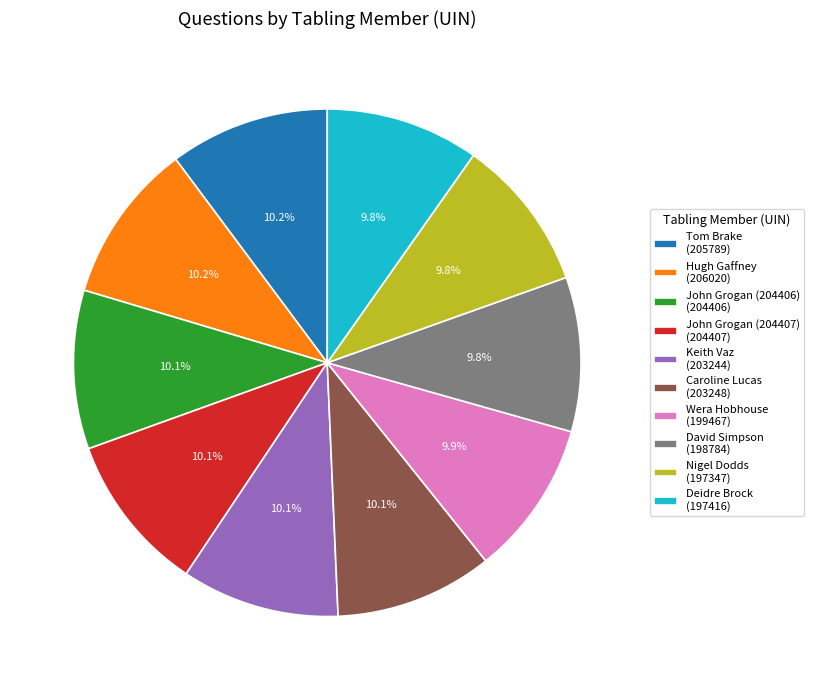

How many segments does this pie chart have?

10